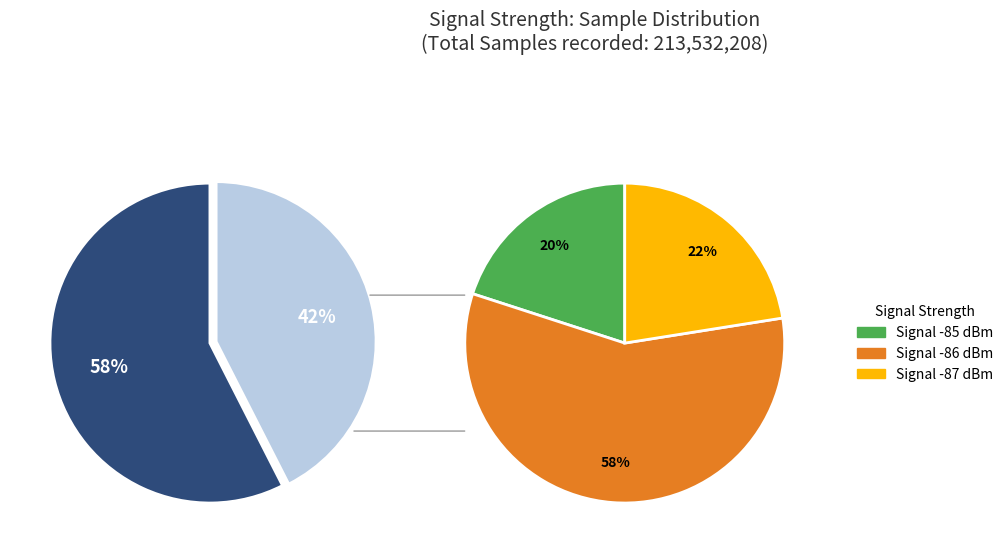

Is it true that 6 is 1% of the pie?

False